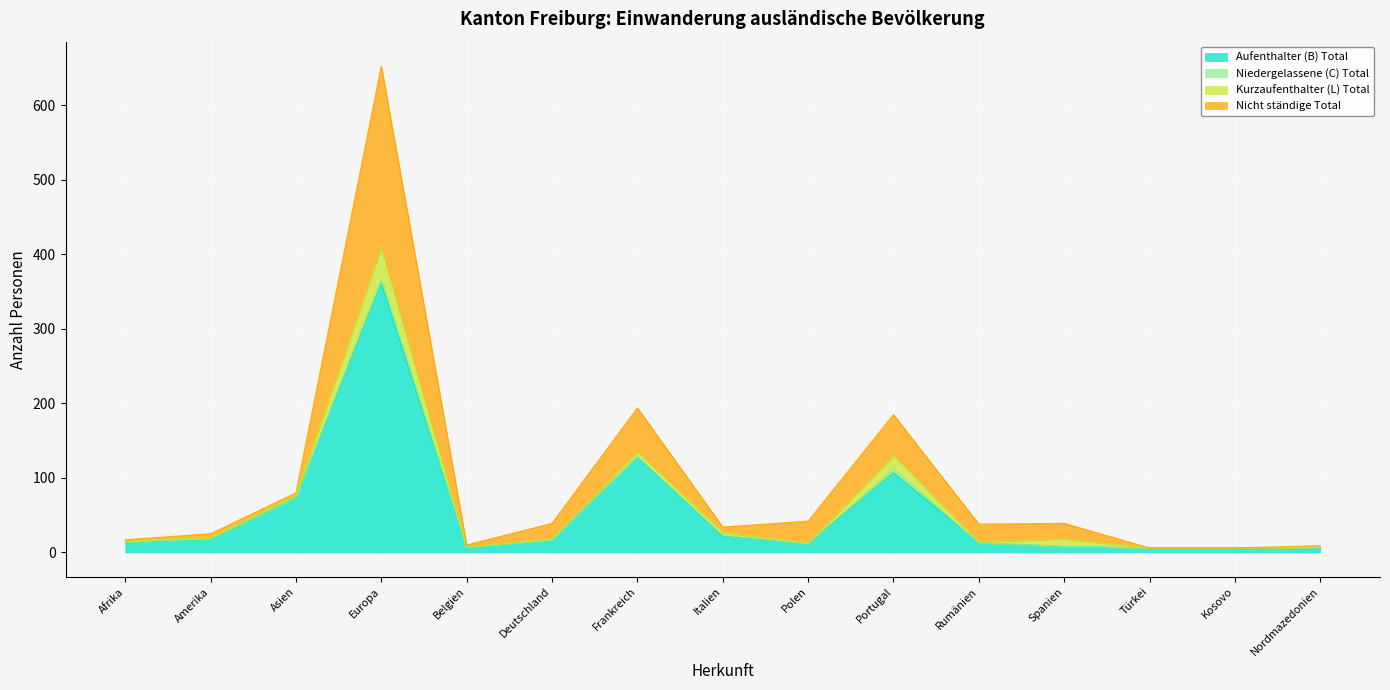

Is the value of Aufenthalter (B) Total at Deutschland greater than the value of Nicht ständige Total at Nordmazedonien?

Yes